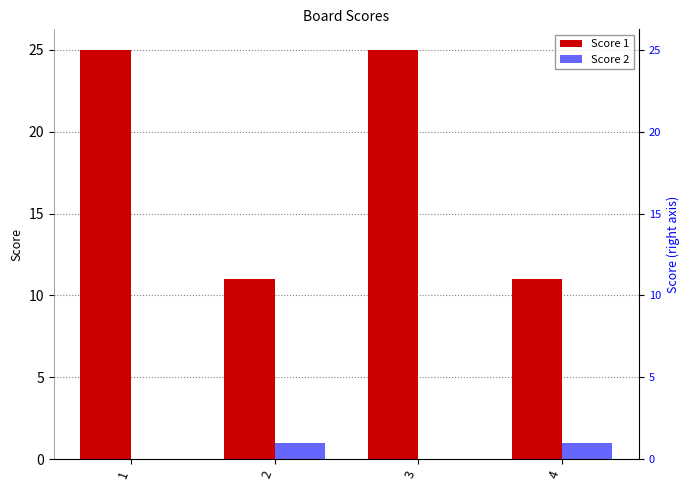

Rank the series at 3 from highest to lowest value.

Score 1, Score 2